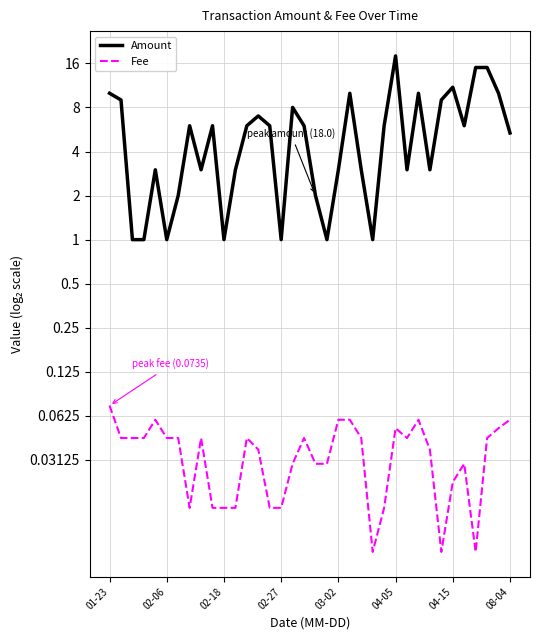

Rank the series at 02-06 from highest to lowest value.

Amount, Fee